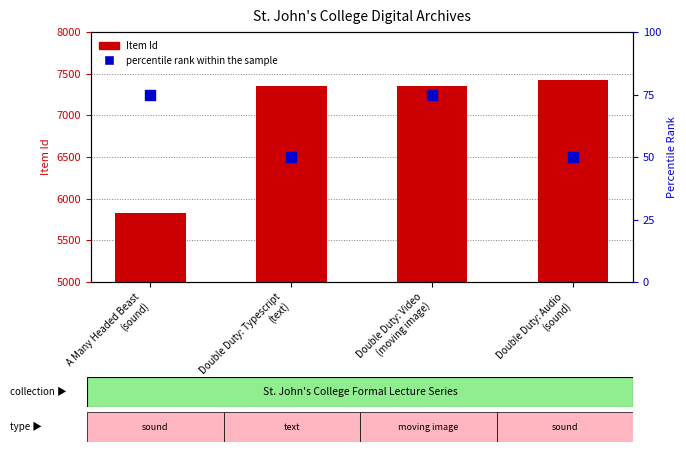

Is the value of percentile rank within the sample at A Many Headed Beast
(sound) greater than the value of Item Id at Double Duty: Typescript
(text)?

No